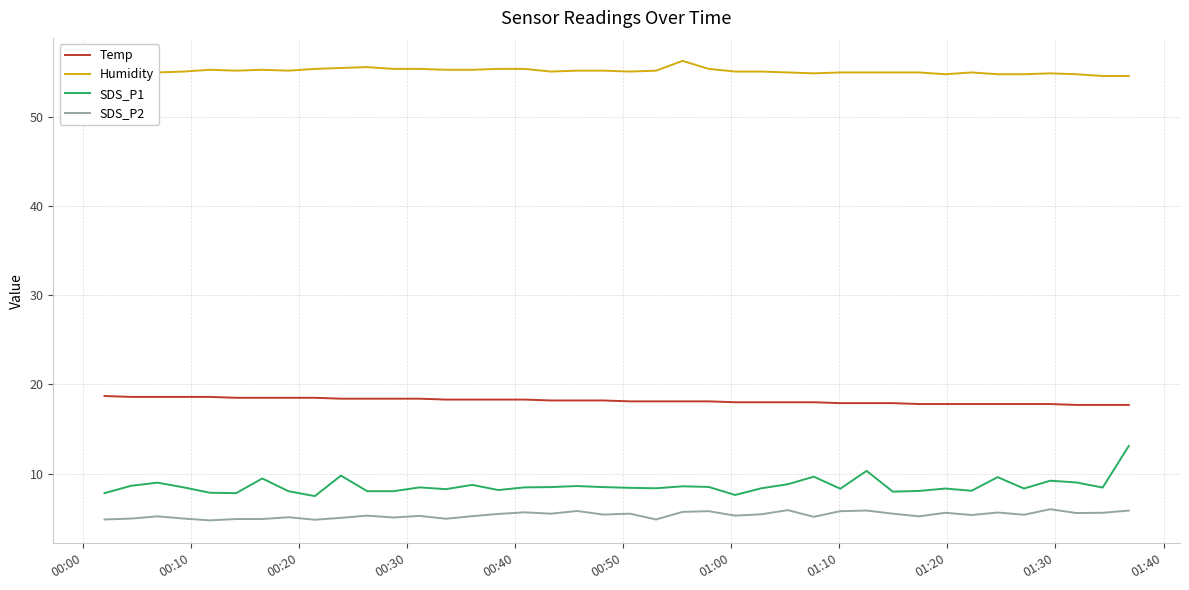

True or false: Humidity and Temp intersect in this chart.

False